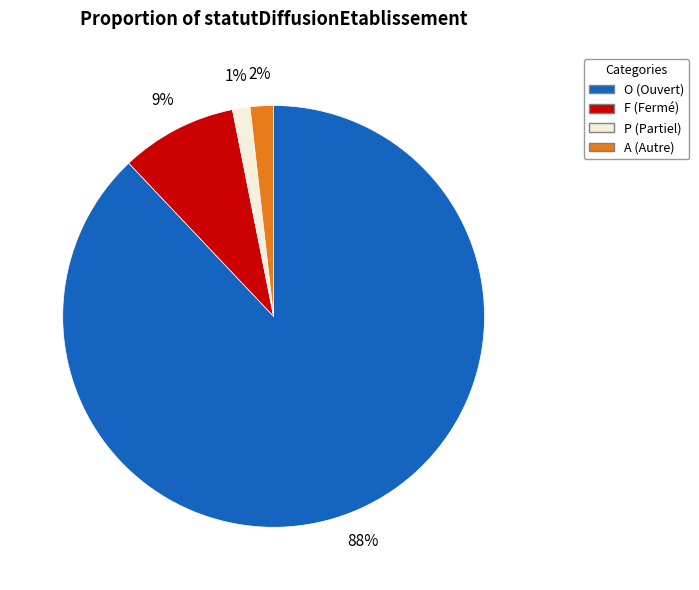

Count the number of slices in the pie.

4